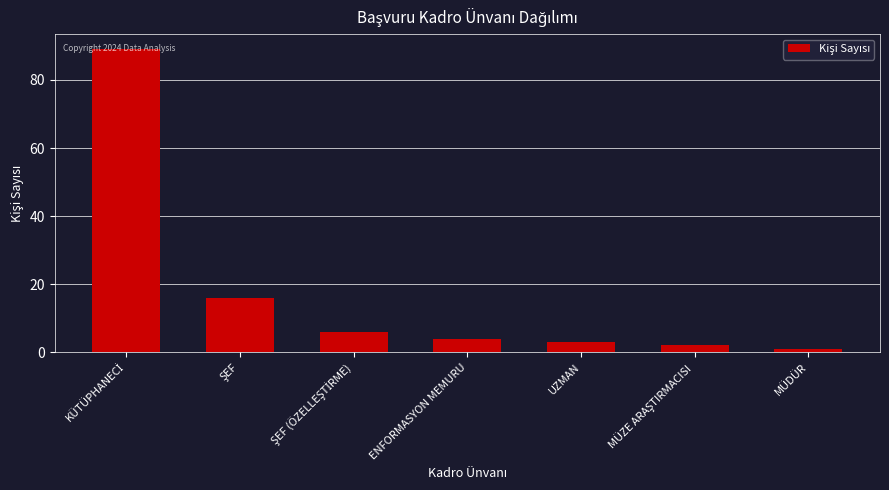

What is the greatest value displayed?

89